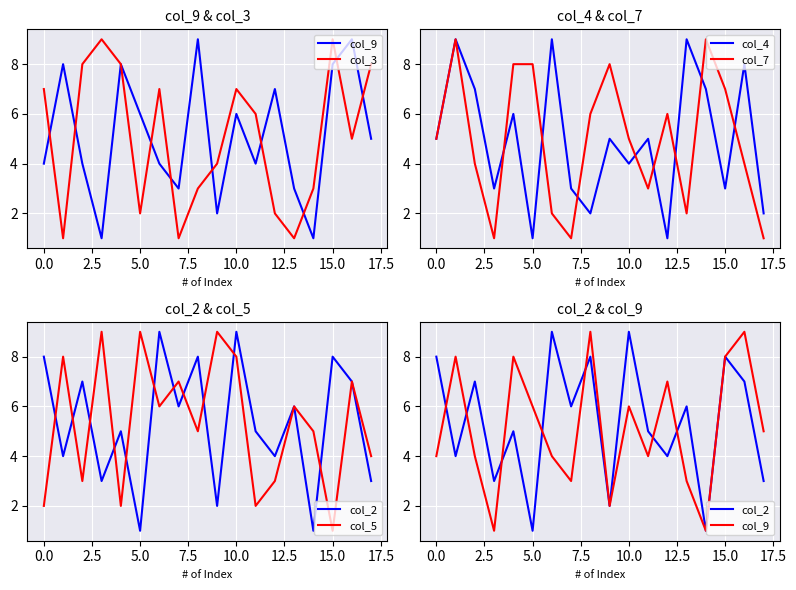

At which category is the sum across all series the highest?

16